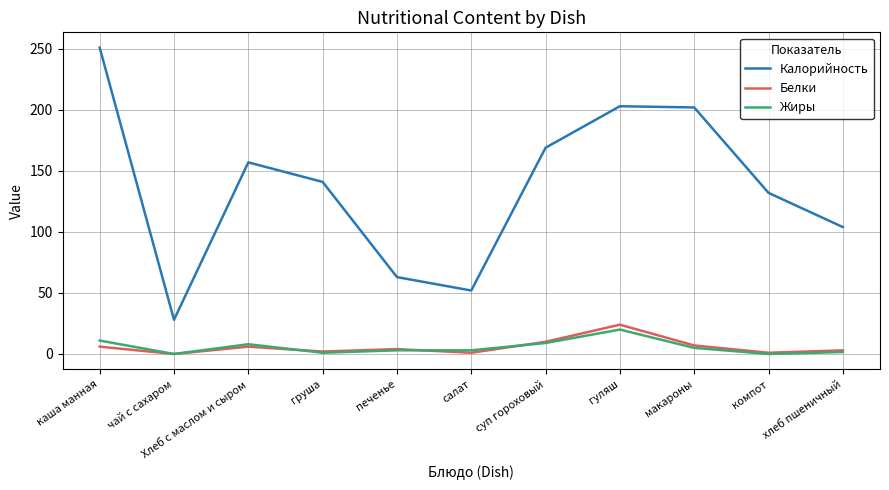

At which category is the sum across all series the highest?

каша манная